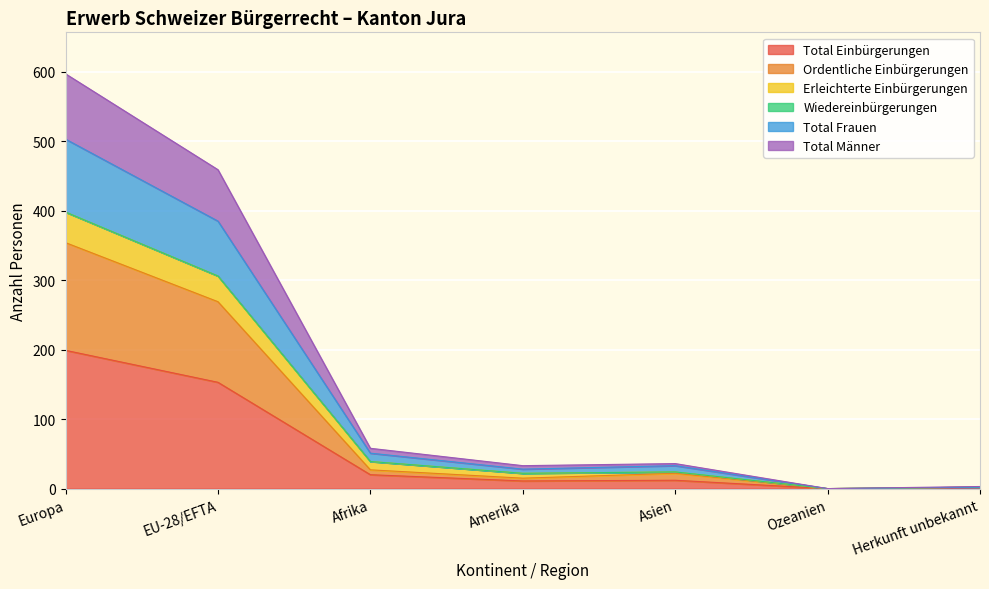

Is the value of Total Frauen at Herkunft unbekannt greater than the value of Ordentliche Einbürgerungen at Amerika?

No